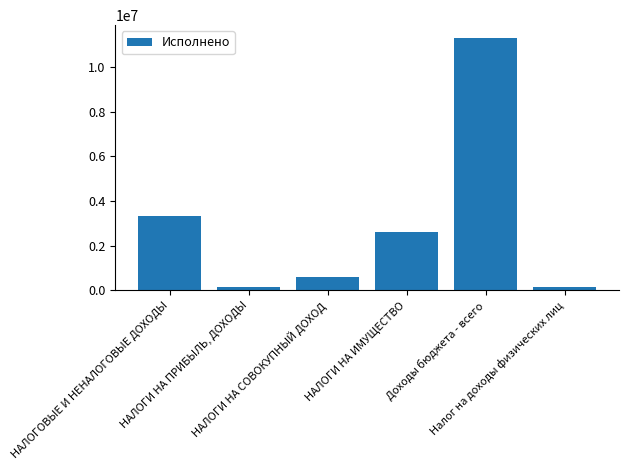

The value at НАЛОГИ НА ПРИБЫЛЬ, ДОХОДЫ is 144559.5. True or false?

True